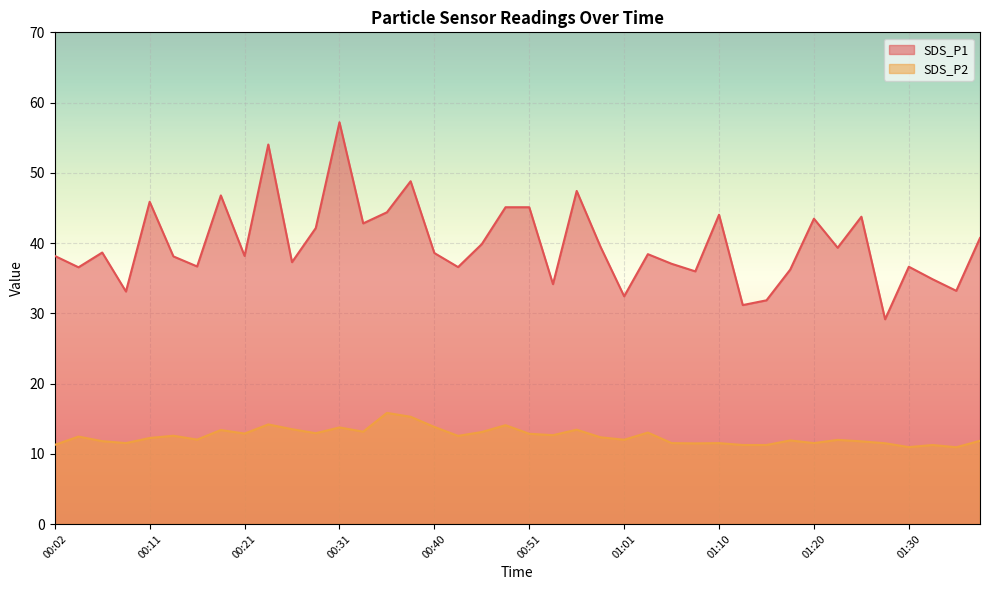

True or false: SDS_P2 and SDS_P1 cross at least once.

False